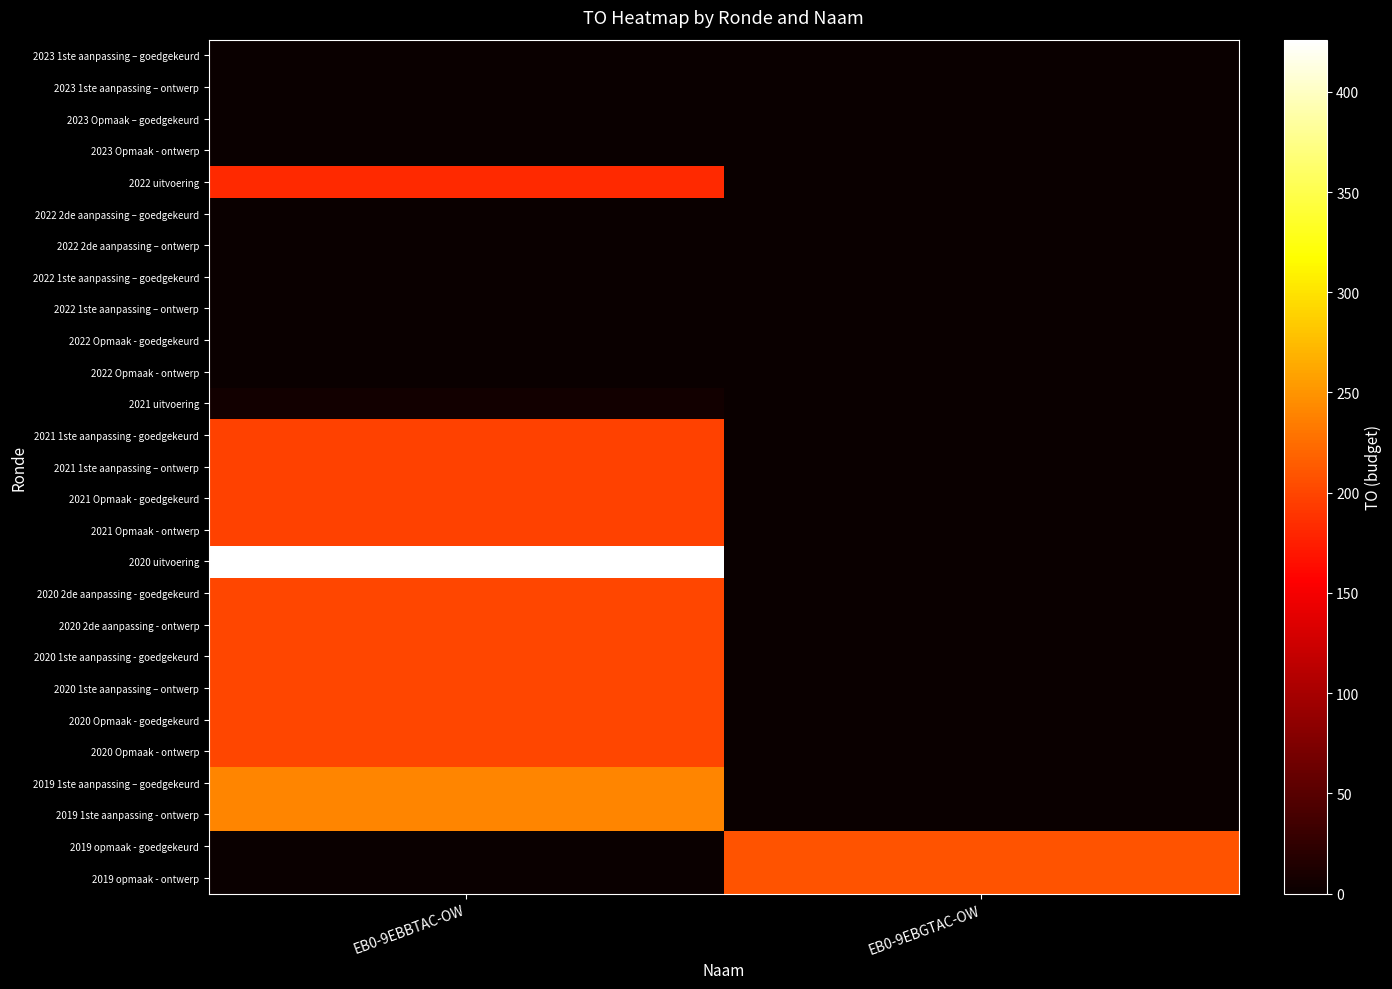

How many distinct data groups are displayed?

27